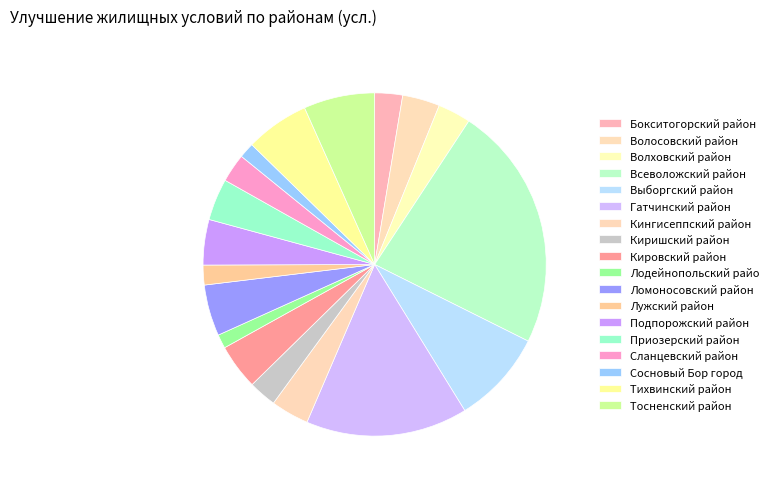

How many segments does this pie chart have?

18